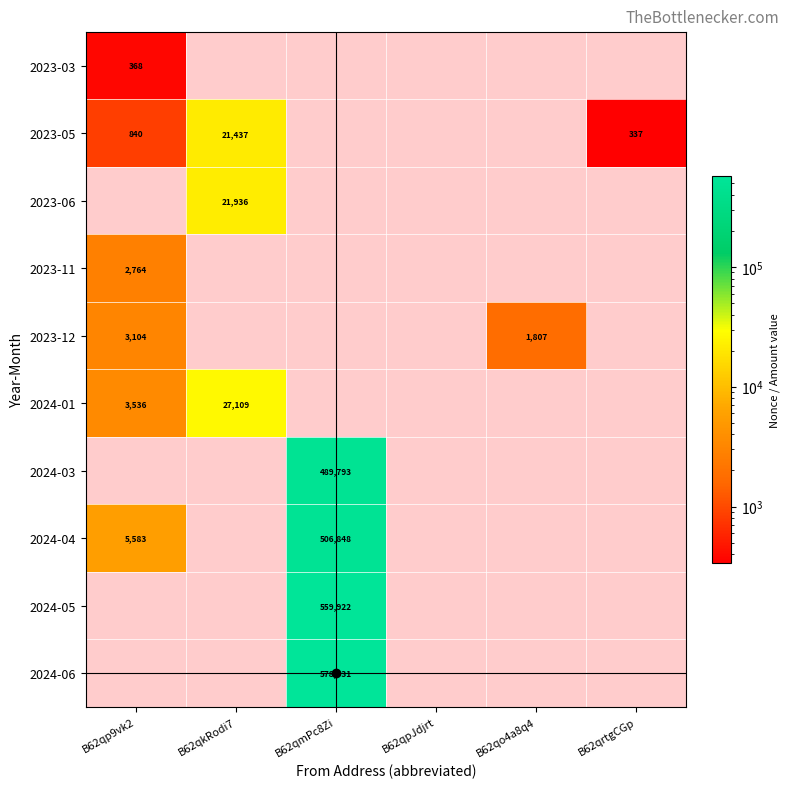

How many categories are shown in the chart?

6